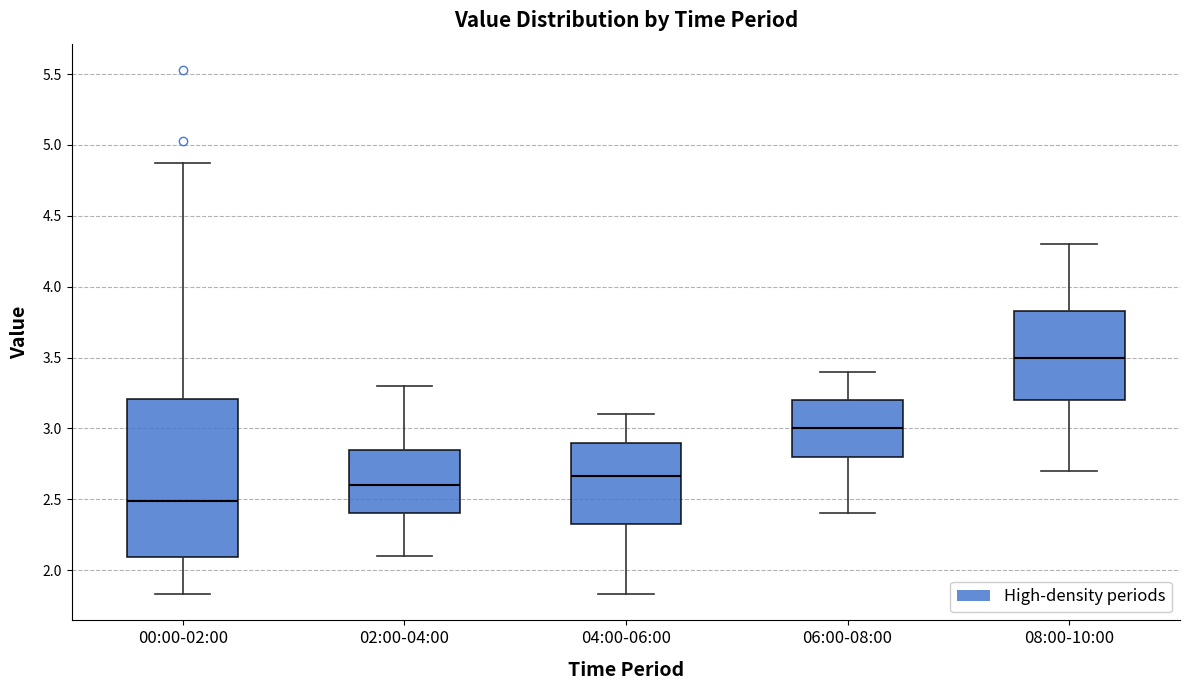

Reading left to right, transcribe this box plot: for each box, give where its median line is, the range the box spans, and where its two whiskers end, as read against the y-axis. The values are not printed on the chart, so give them approximately, as read against the axis.

00:00-02:00: median 2.50, box 2.10 to 3.20, whiskers 1.85 to 4.85
02:00-04:00: median 2.60, box 2.40 to 2.85, whiskers 2.10 to 3.30
04:00-06:00: median 2.65, box 2.30 to 2.90, whiskers 1.85 to 3.10
06:00-08:00: median 3.00, box 2.80 to 3.20, whiskers 2.40 to 3.40
08:00-10:00: median 3.50, box 3.20 to 3.85, whiskers 2.70 to 4.30